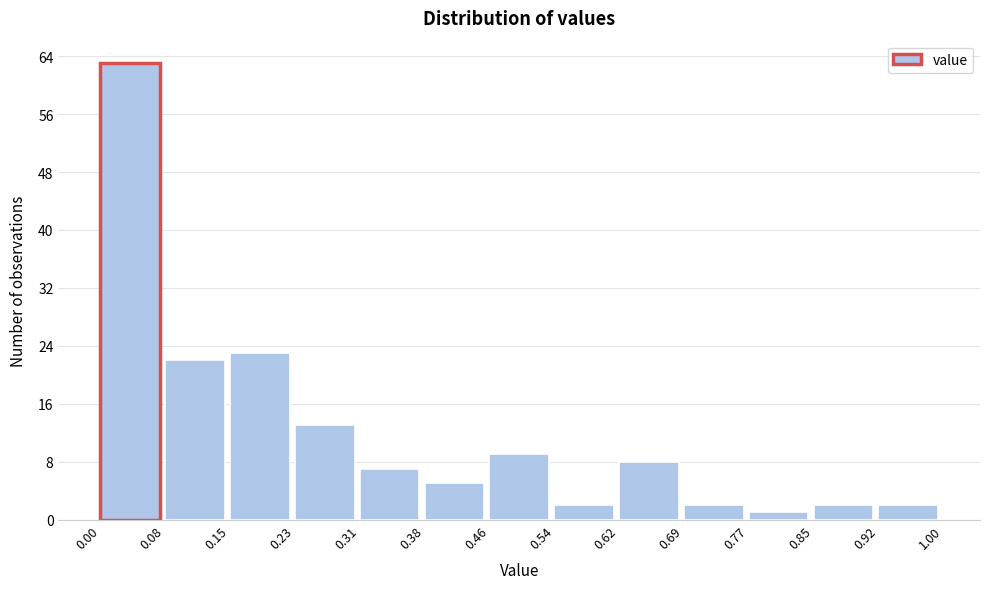

What is the height of the bar covering 0.46 to 0.54 on the x-axis? The values are not printed on the chart, so give them approximately, as read against the axis.

9